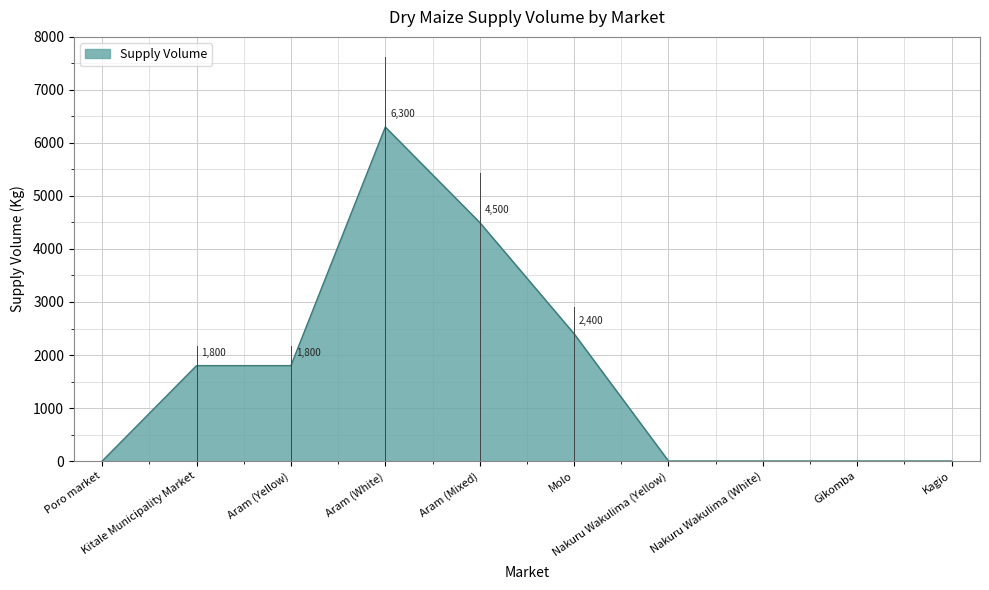

What is the greatest value displayed?

6300